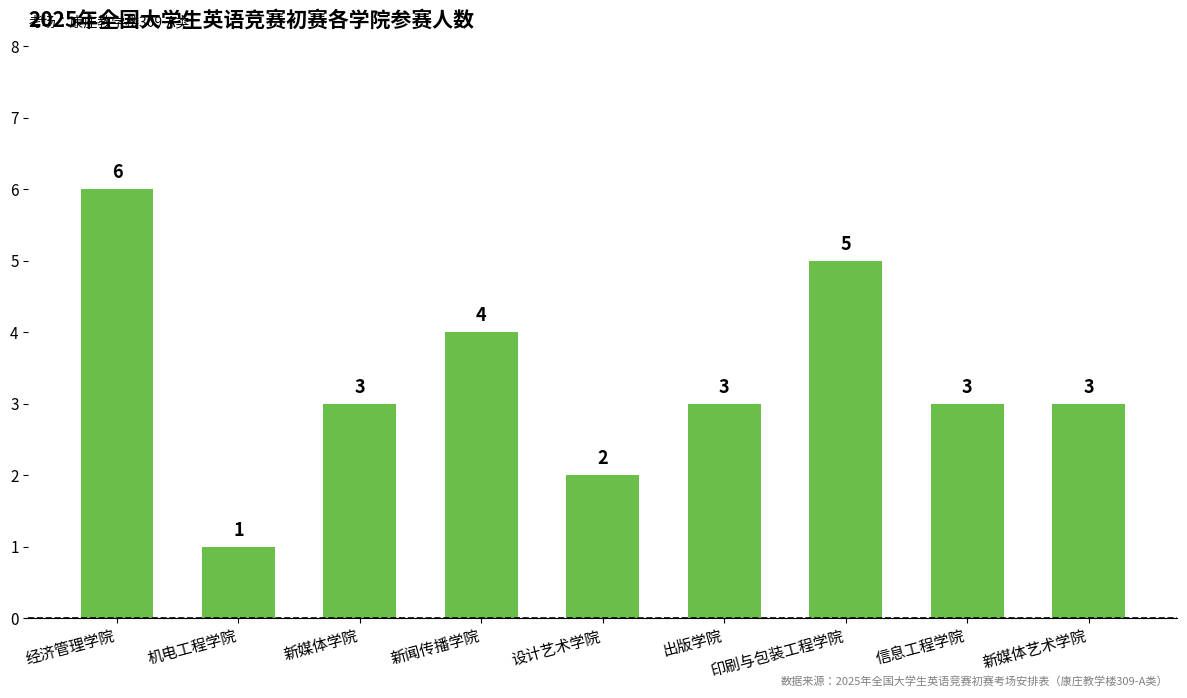

Count the number of data series in this chart.

1